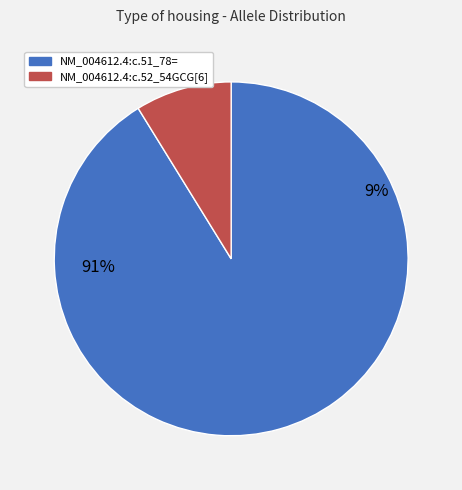

To the nearest percent, what portion does NM_004612.4:c.51_78= represent?

91%